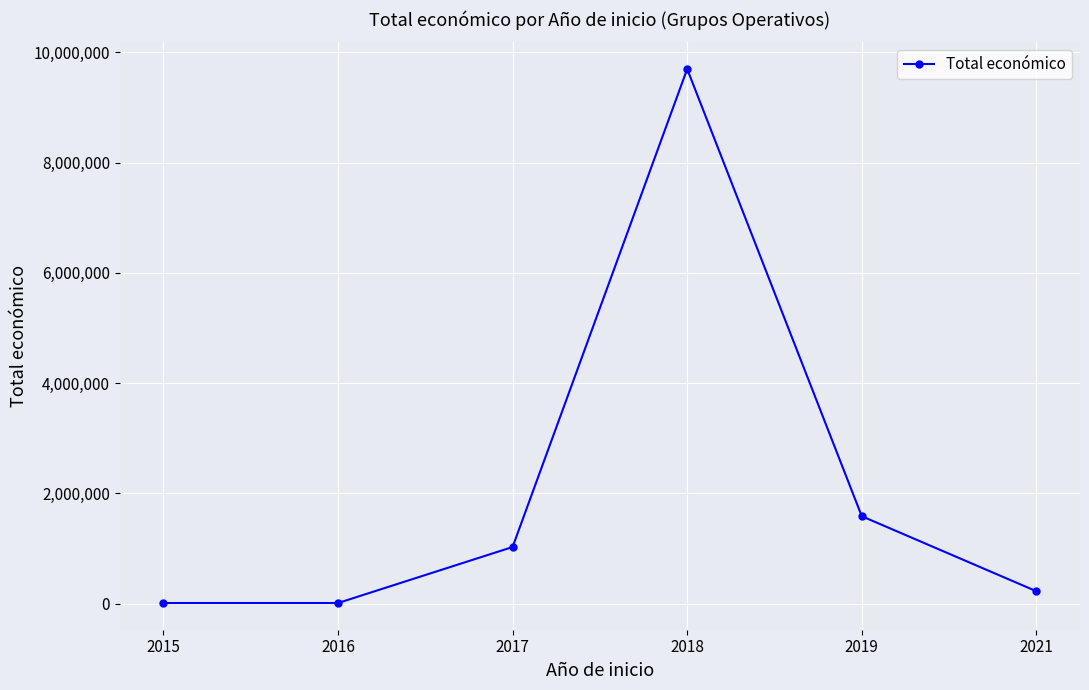

Does the chart display data point markers on the line(s)?

Yes